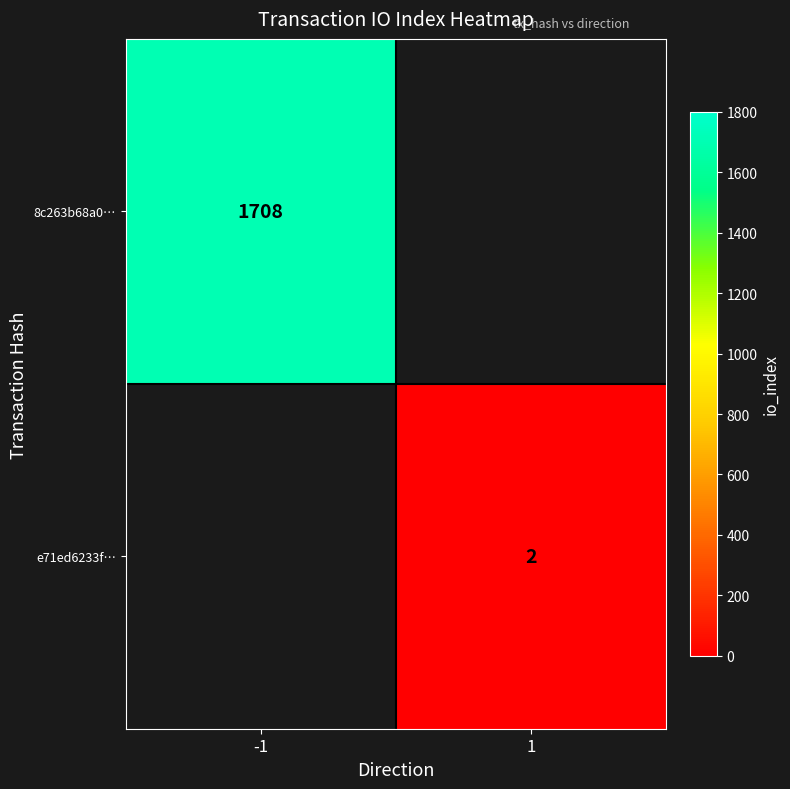

The value of e71ed6233f… at 1 is 3. True or false?

False